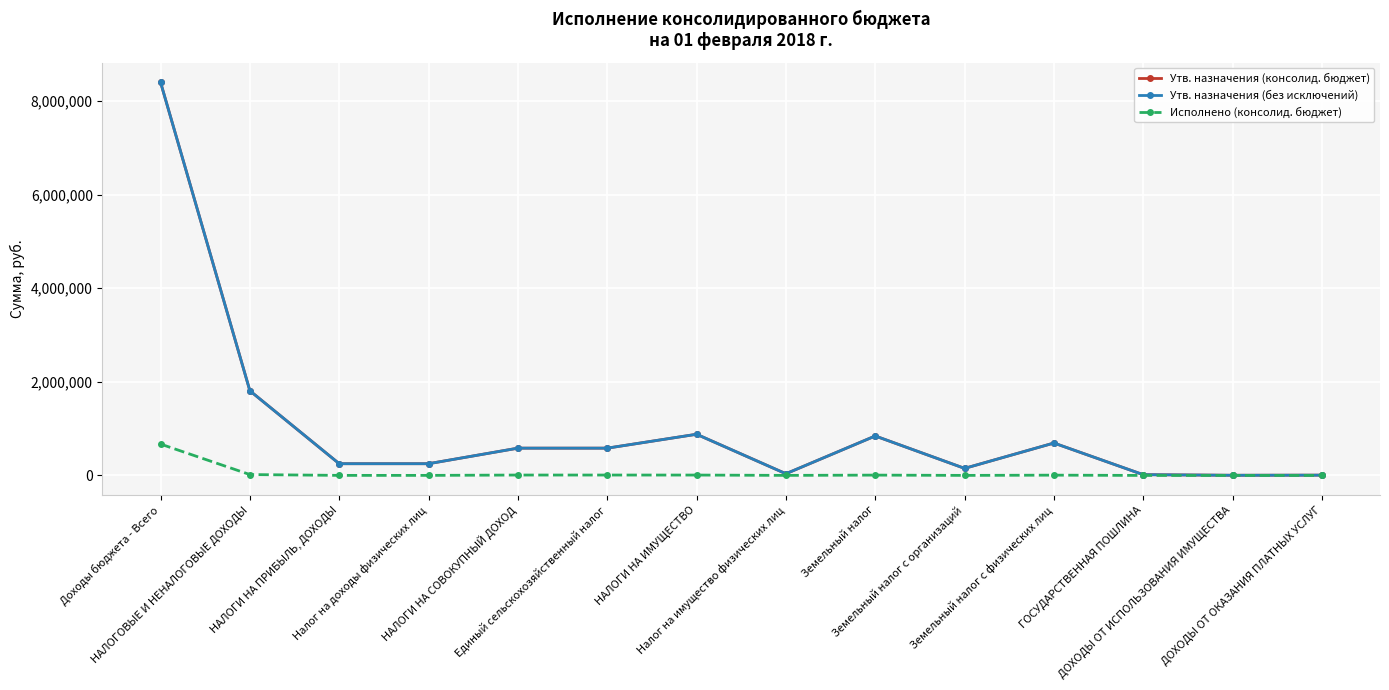

Is this an area chart (filled region under the line)?

No